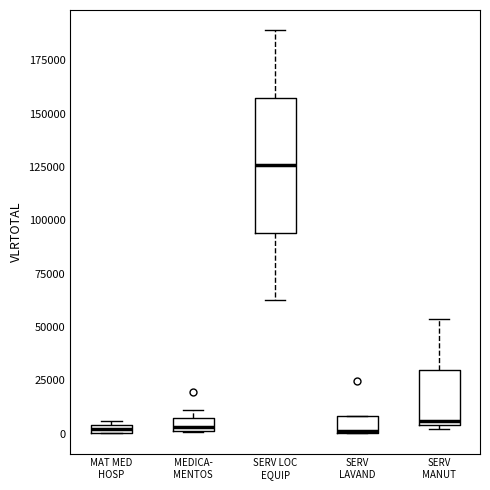

Where is the lower edge of the box for SERV MANUT on the y-axis? The values are not printed on the chart, so give them approximately, as read against the axis.

5000